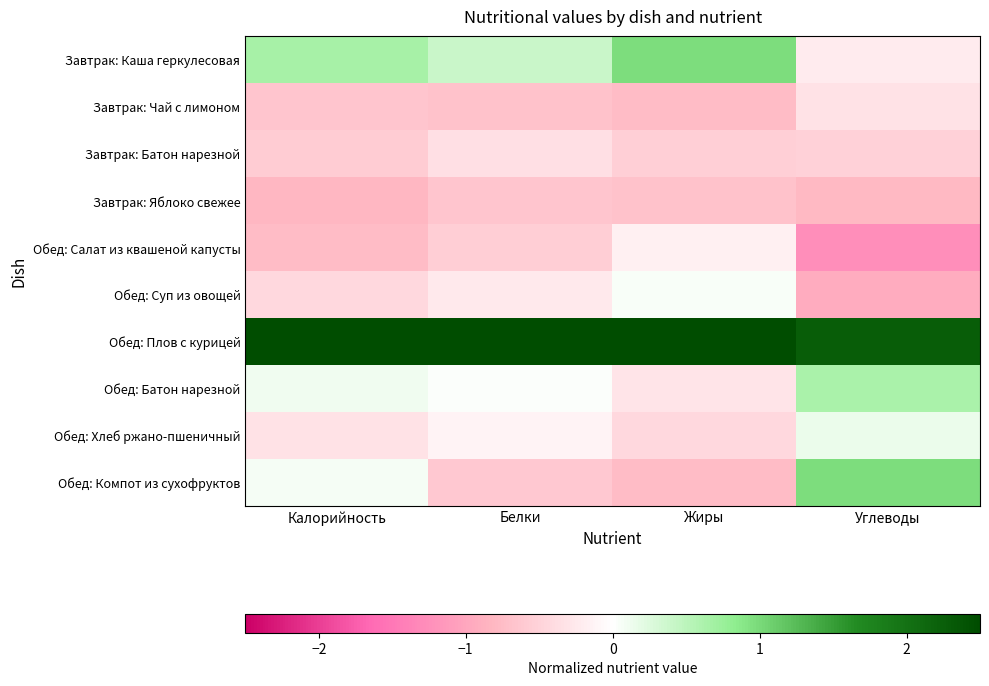

Reading right to left, extract all data points from this chart.

Завтрак: Каша геркулесовая: Углеводы=-0.2	Жиры=1.0	Белки=0.4	Калорийность=0.6
Завтрак: Чай с лимоном: Углеводы=-0.3	Жиры=-0.8	Белки=-0.7	Калорийность=-0.6
Завтрак: Батон нарезной: Углеводы=-0.5	Жиры=-0.5	Белки=-0.4	Калорийность=-0.6
Завтрак: Яблоко свежее: Углеводы=-0.8	Жиры=-0.7	Белки=-0.7	Калорийность=-0.8
Обед: Салат из квашеной капусты: Углеводы=-1.3	Жиры=-0.2	Белки=-0.6	Калорийность=-0.7
Обед: Суп из овощей: Углеводы=-0.9	Жиры=0.0	Белки=-0.2	Калорийность=-0.4
Обед: Плов с курицей: Углеводы=2.3	Жиры=2.6	Белки=2.8	Калорийность=2.7
Обед: Батон нарезной: Углеводы=0.6	Жиры=-0.3	Белки=0.0	Калорийность=0.1
Обед: Хлеб ржано-пшеничный: Углеводы=0.1	Жиры=-0.4	Белки=-0.1	Калорийность=-0.3
Обед: Компот из сухофруктов: Углеводы=1.0	Жиры=-0.8	Белки=-0.6	Калорийность=0.1